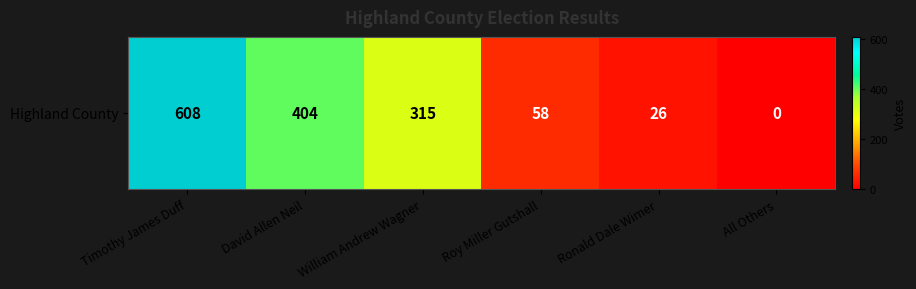

List the labels in order of value, largest first.

Timothy James Duff, David Allen Neil, William Andrew Wagner, Roy Miller Gutshall, Ronald Dale Wimer, All Others